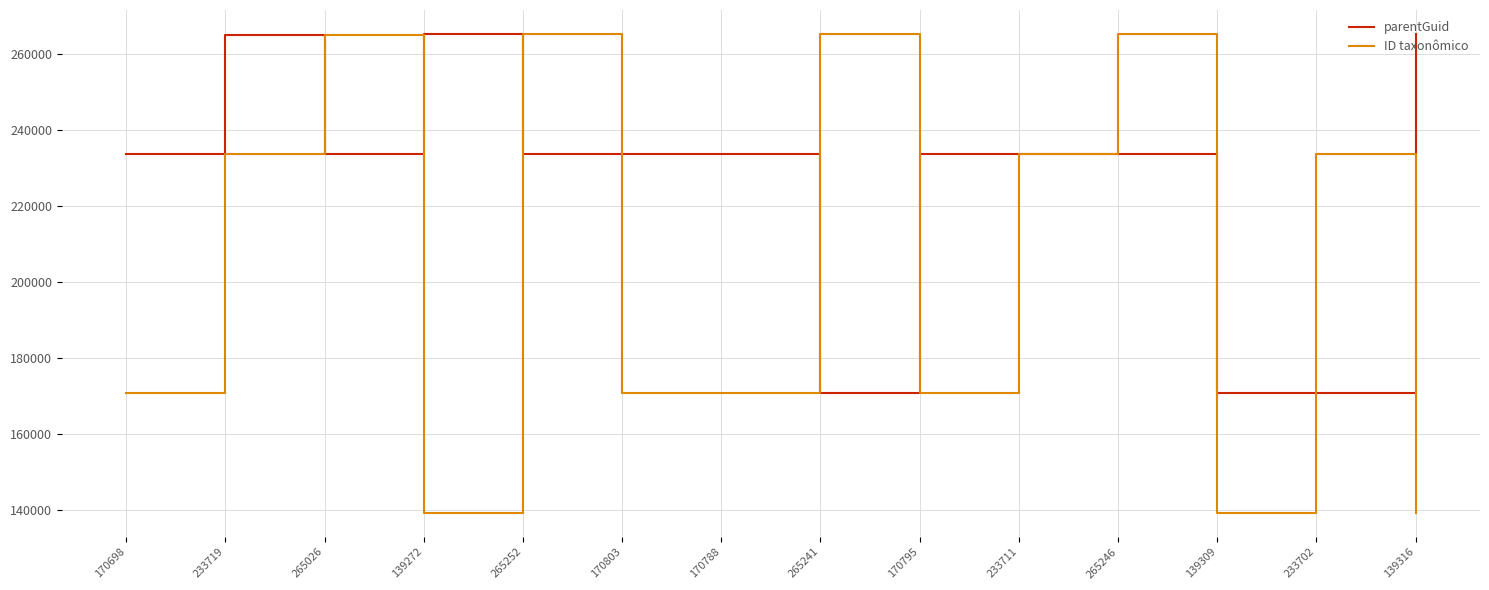

Where is the first local maximum for parentGuid?

233719